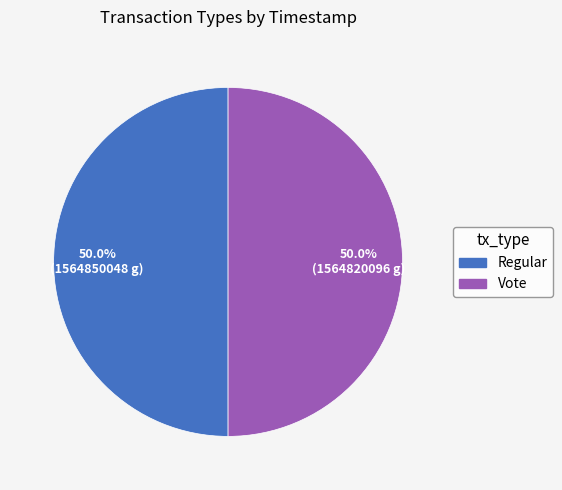

The Vote slice represents 41% of the pie. True or false?

False